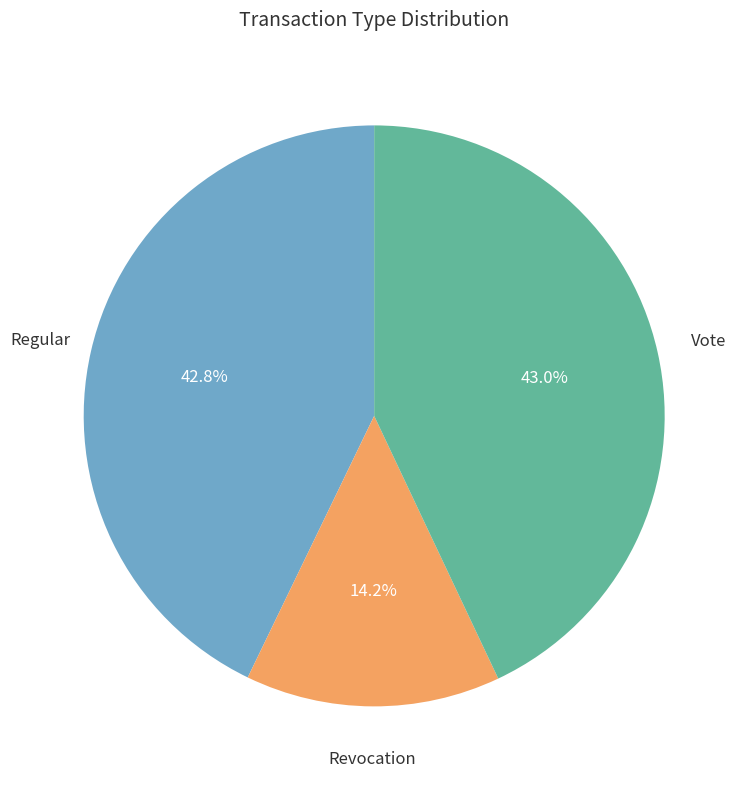

Is there any slice that represents more than half of the pie?

No